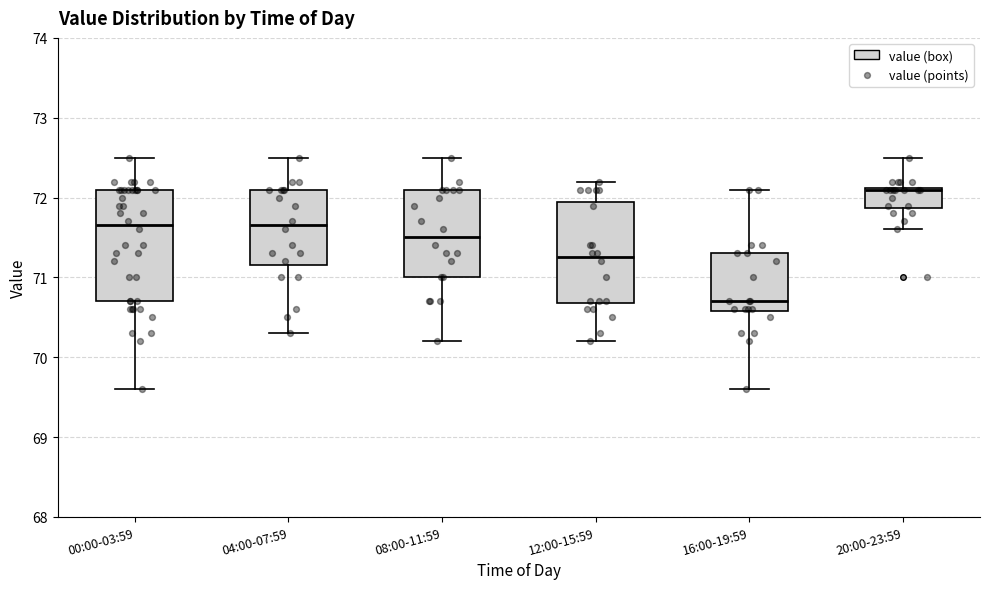

Reading left to right, read every box against the y-axis: the position of its median line, the range the box covers, and the ends of its whiskers. The values are not printed on the chart, so give them approximately, as read against the axis.

00:00-03:59: median 71.7, box 70.7 to 72.1, whiskers 69.6 to 72.5
04:00-07:59: median 71.7, box 71.2 to 72.1, whiskers 70.3 to 72.5
08:00-11:59: median 71.5, box 71.0 to 72.1, whiskers 70.2 to 72.5
12:00-15:59: median 71.3, box 70.7 to 72.0, whiskers 70.2 to 72.2
16:00-19:59: median 70.7, box 70.6 to 71.3, whiskers 69.6 to 72.1
20:00-23:59: median 72.1, box 71.9 to 72.1, whiskers 71.6 to 72.5